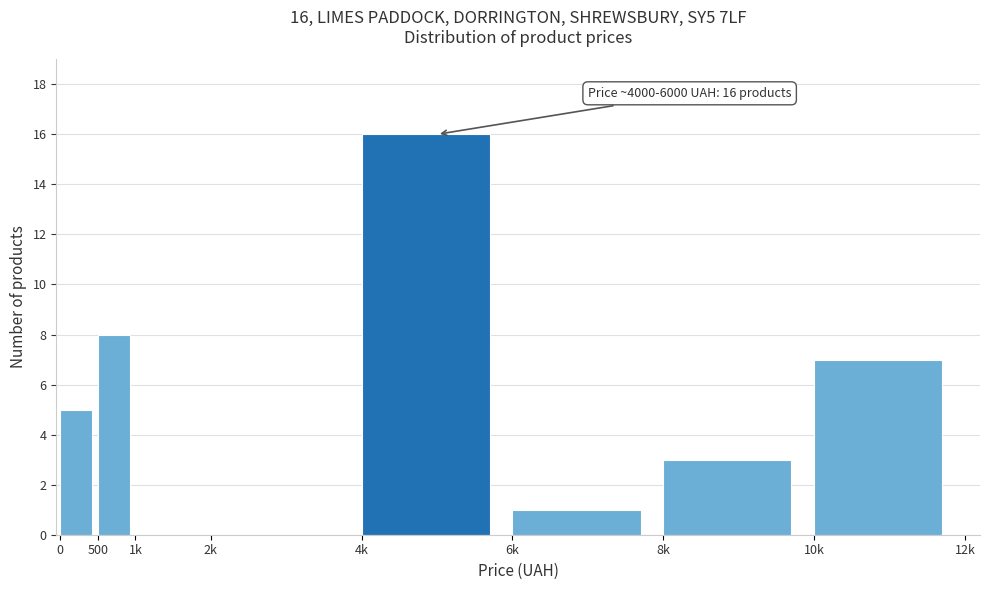

Reading left to right, transcribe all the data shown in this chart.

0=5	500=8	1k=0	2k=0	4k=16	6k=1	8k=3	10k=7